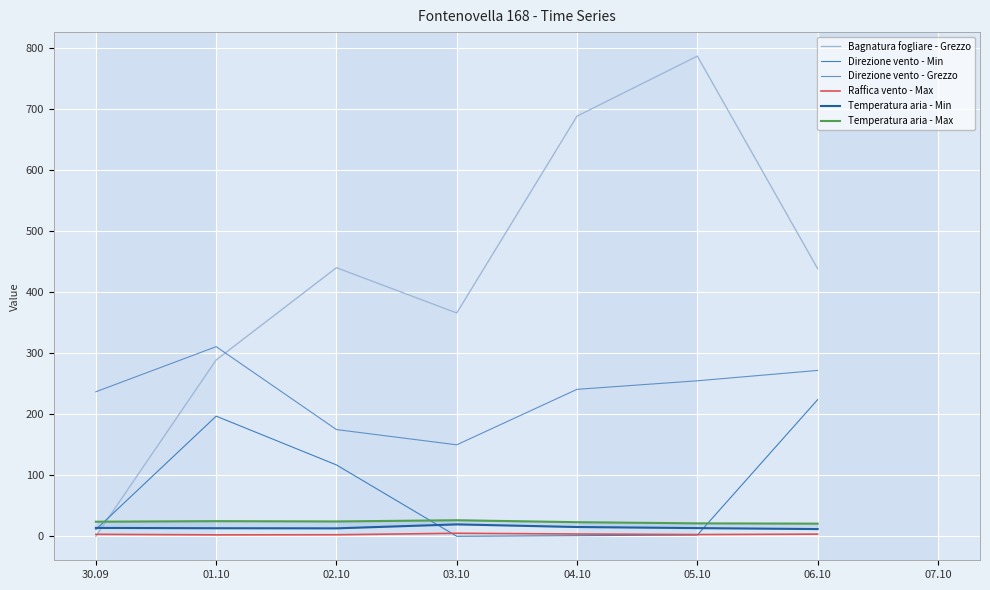

The Direzione vento - Min series shows 349.4 at 01.10. True or false?

False